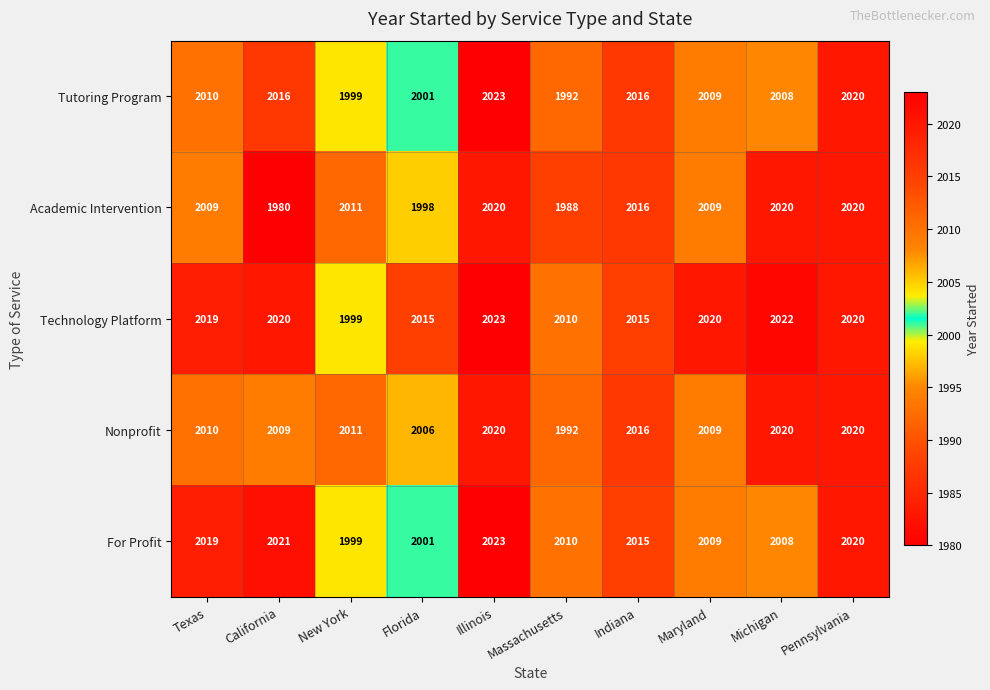

How many data points in For Profit are less than 2015?

5